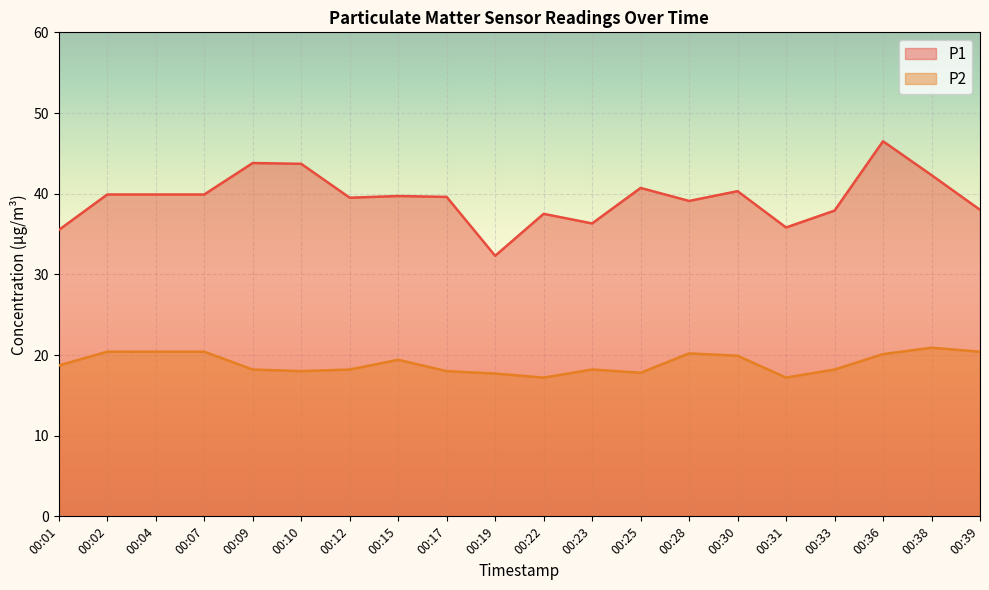

How many lines are shown in the chart?

2